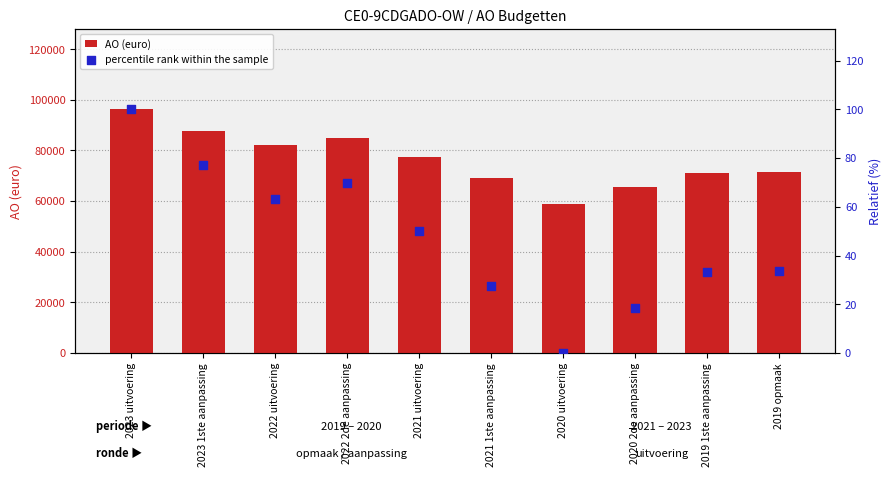

Which series reaches the maximum Y coordinate?

AO (euro)